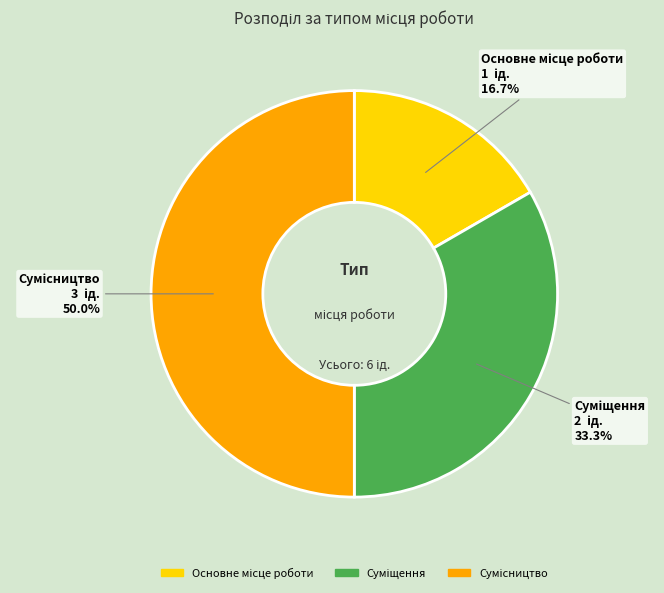

Combined, do Сумісництво and Суміщення account for over 50%?

Yes